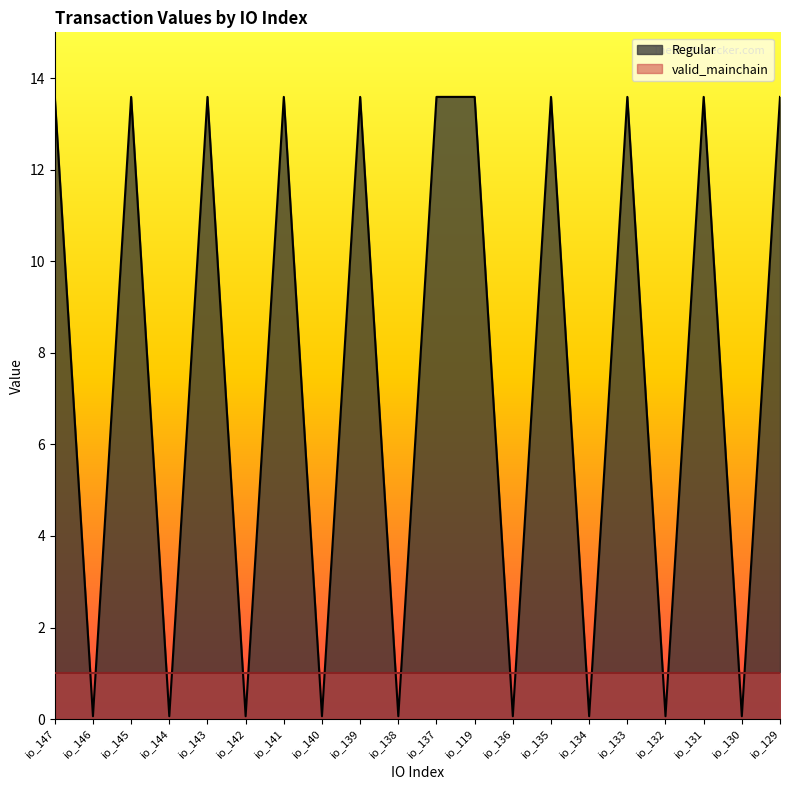

Does the chart display data point markers on the line(s)?

No